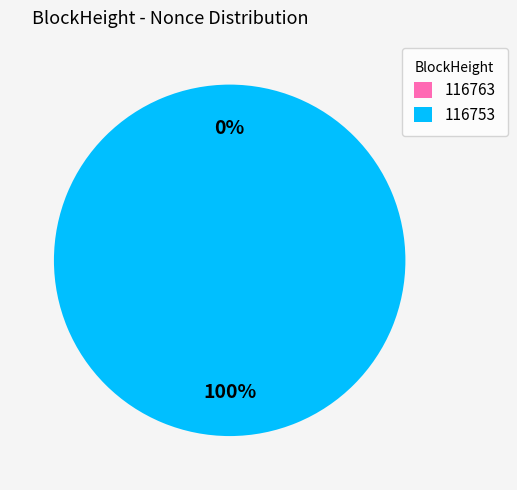

True or false: 116753 accounts for 100% of the total.

True